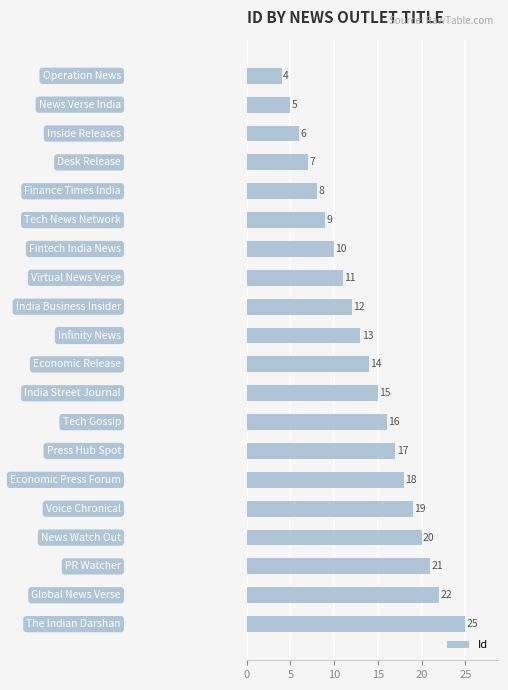

What is the difference between the second highest and minimum values?

18